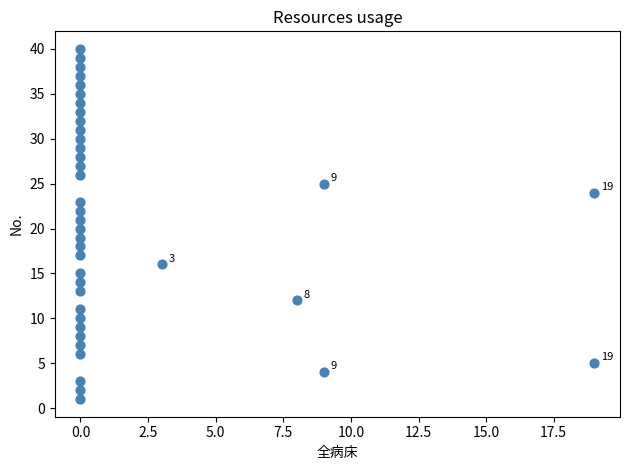

What is the range of Y values (max minus min)?

39